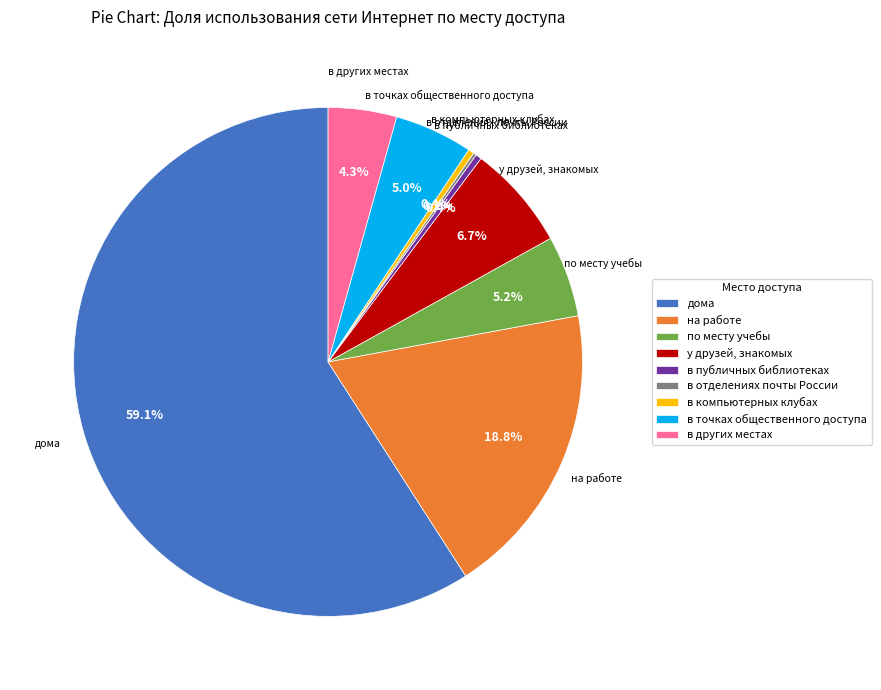

What is the majority slice?

дома